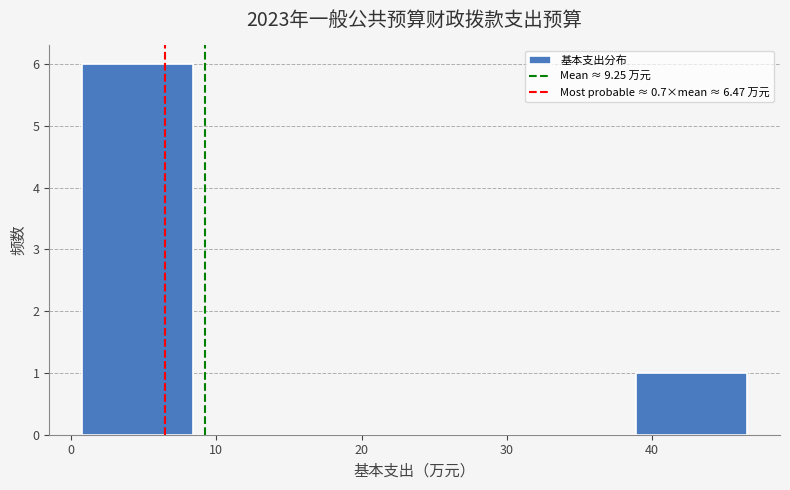

Over which range of the x-axis is the bar tallest?

1 to 8